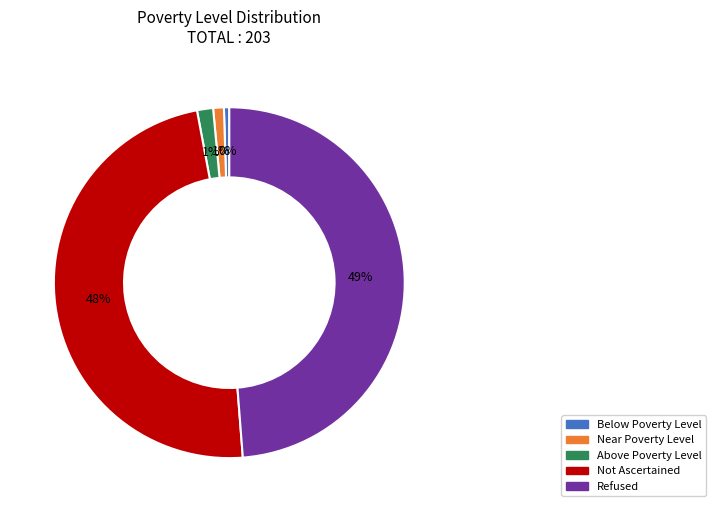

Does Not Ascertained account for over 50% of the chart?

No